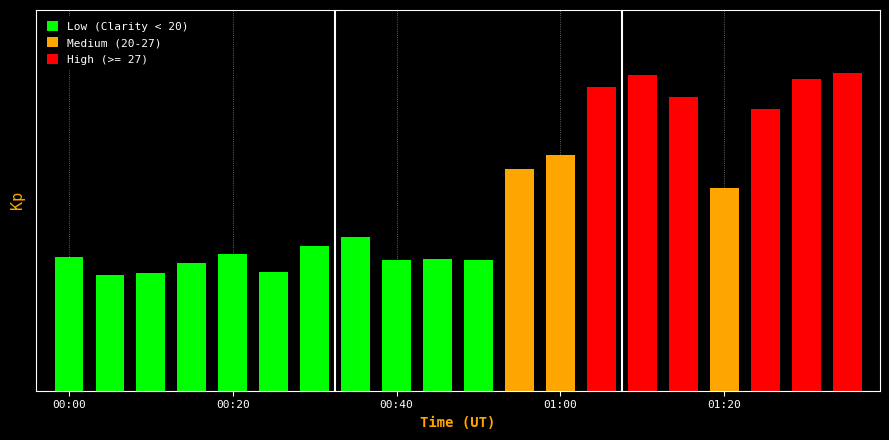

What is the ratio of the value at 00:35 to the value at 01:05?

0.5